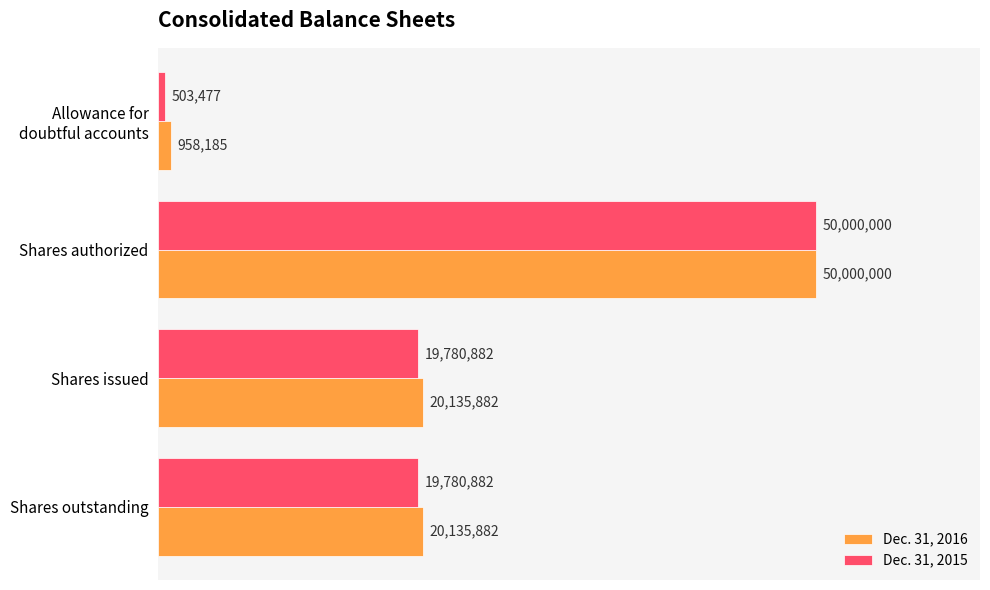

What are all the series names shown in the legend?

Dec. 31, 2016, Dec. 31, 2015